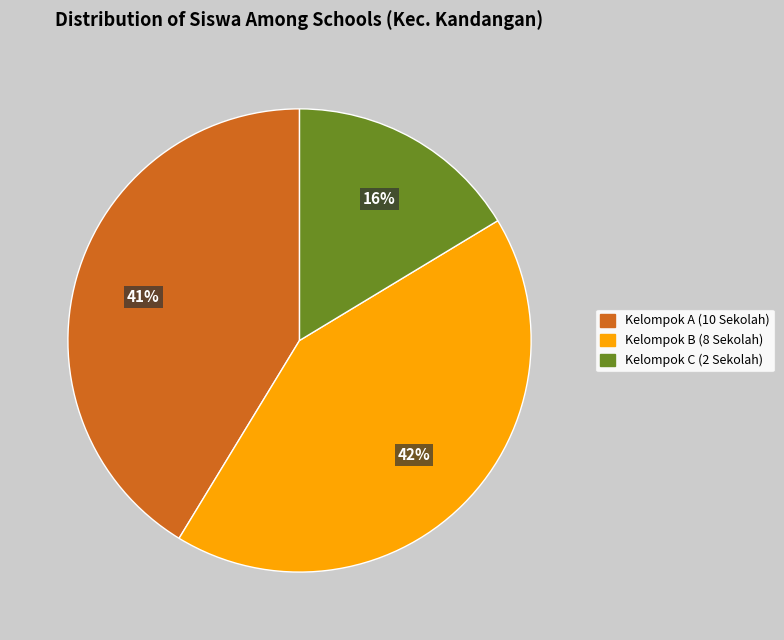

How many slices are in this pie chart?

3